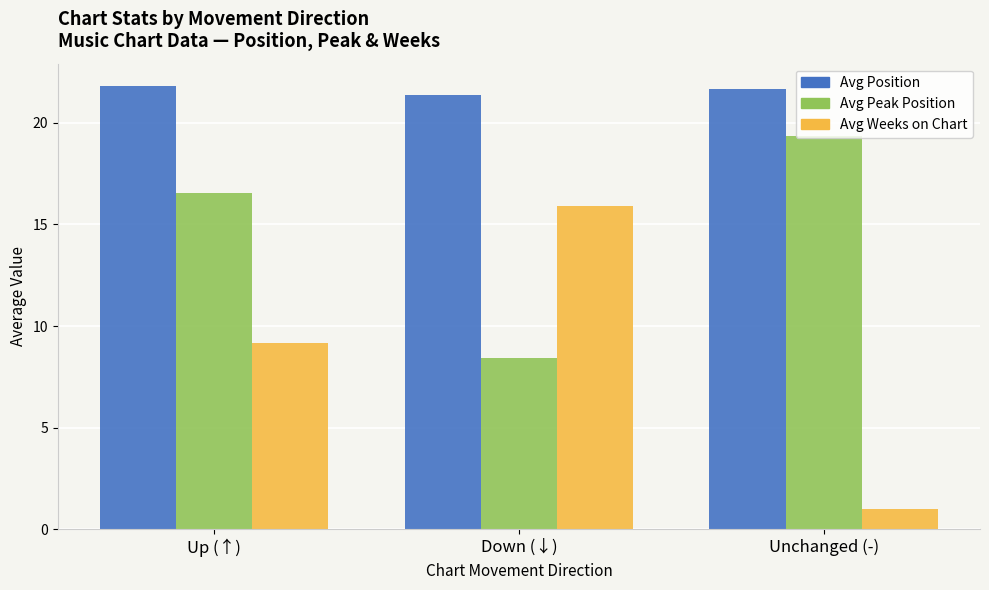

Are the bars grouped side by side (vs. stacked)?

Yes